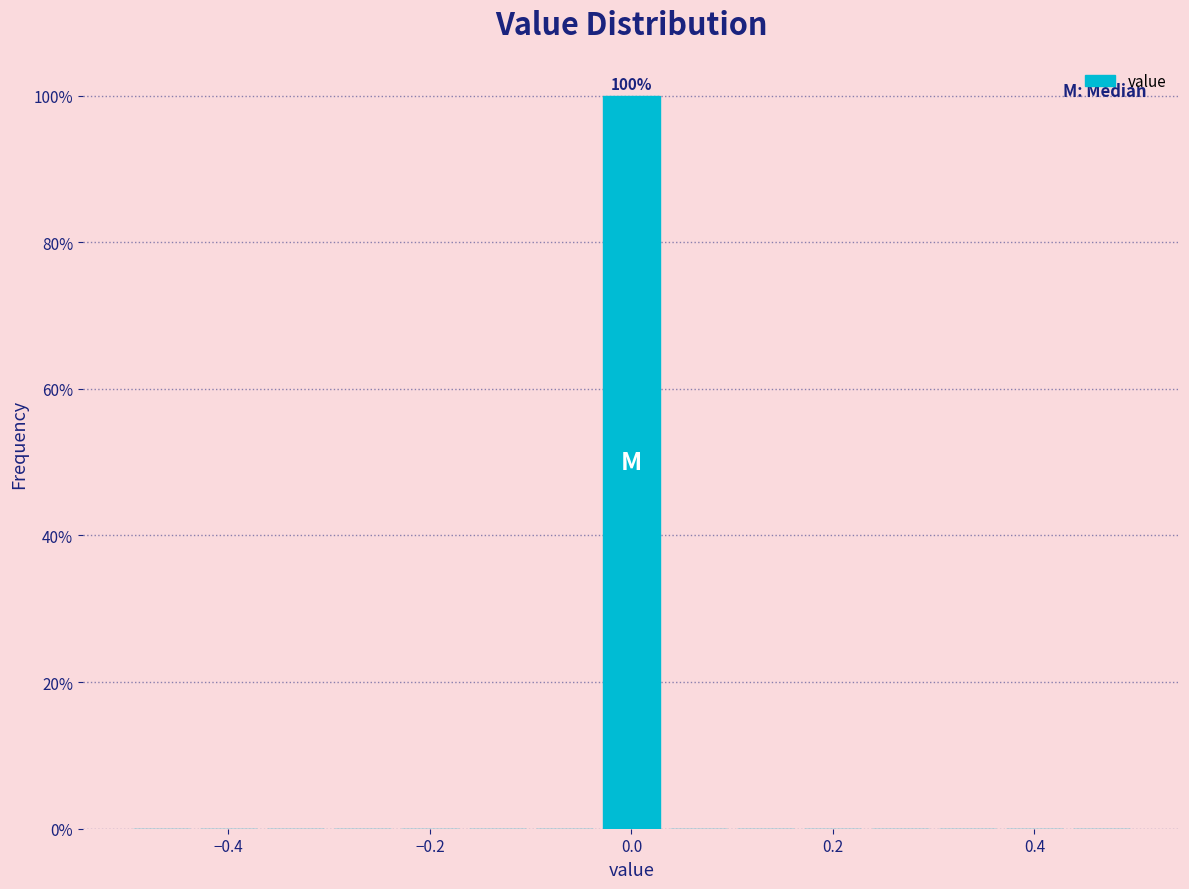

Around what value on the x-axis is the tallest bar? Give the approximate position of its centre, as read against the axis.

0.00